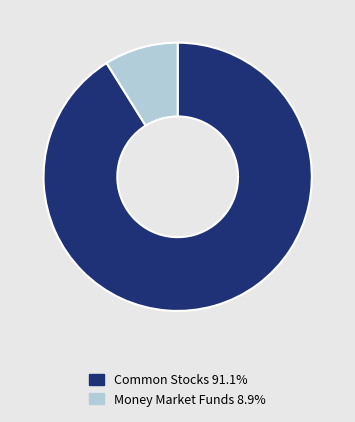

Does Common Stocks 91.1% represent more than half of the total?

Yes